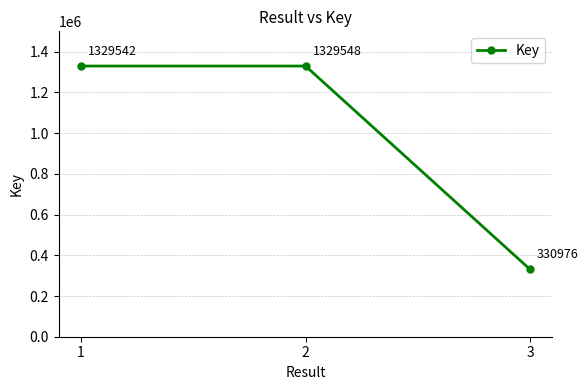

Is it true that the value at 1 is 1329542?

True